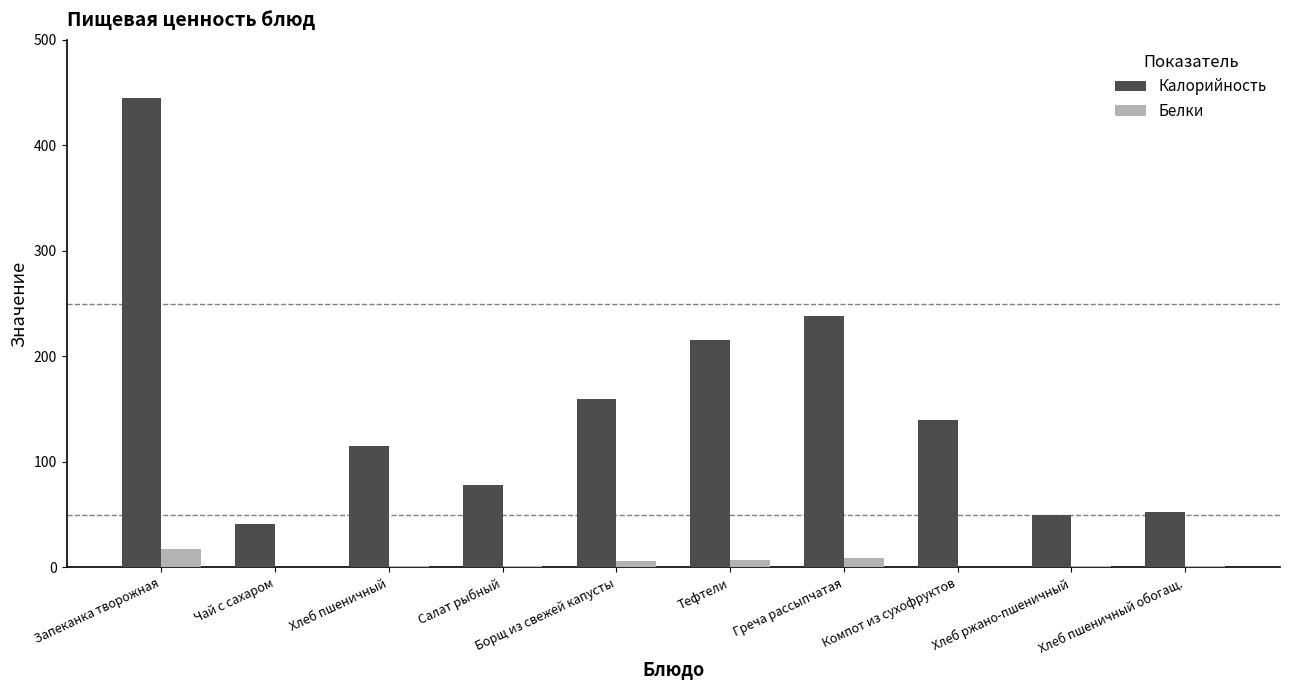

What is the greatest value displayed?

444.5